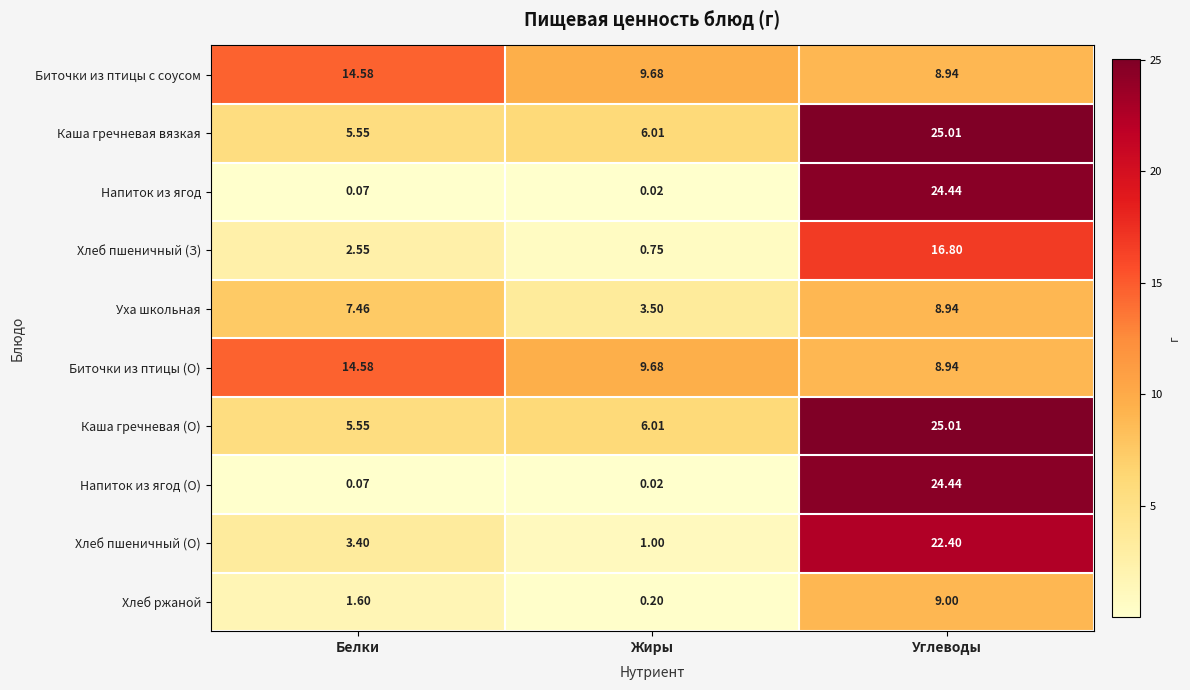

At which category is the sum across all series the highest?

Углеводы